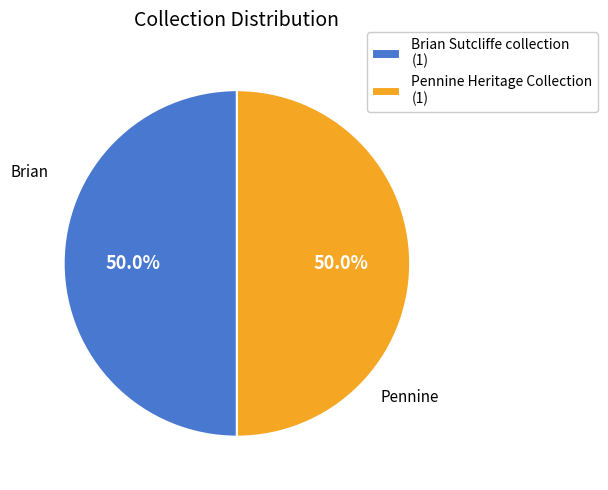

Count the number of slices in the pie.

2